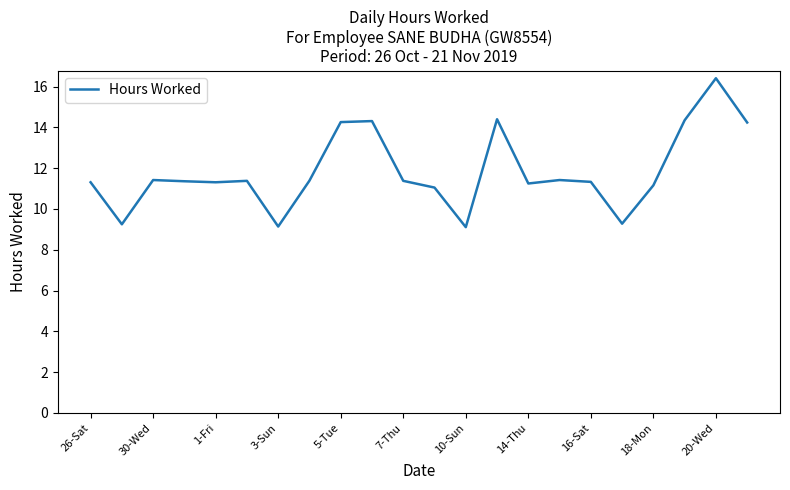

What is the minimum value shown in the chart?

9.1